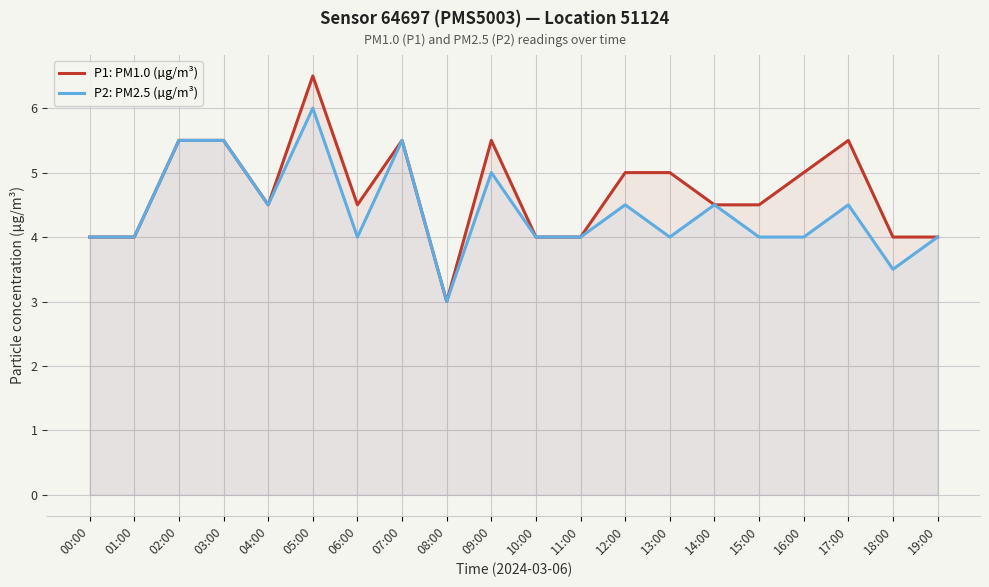

At which label does P1: PM1.0 (µg/m³) reach its peak?

05:00